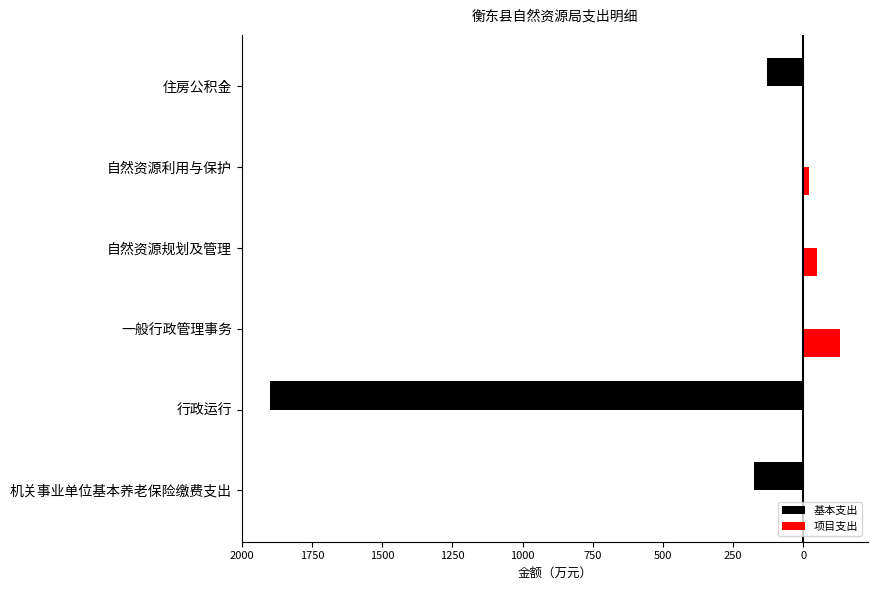

How many groups of bars are there?

6